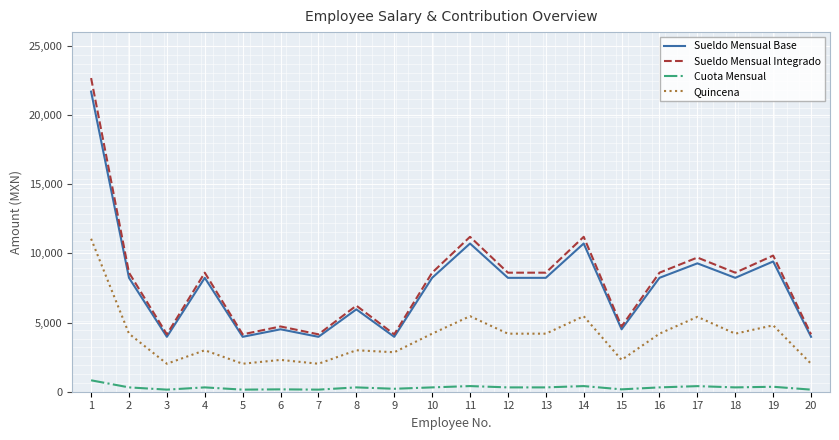

Which series changed the most between 9 and 10?

Sueldo Mensual Integrado